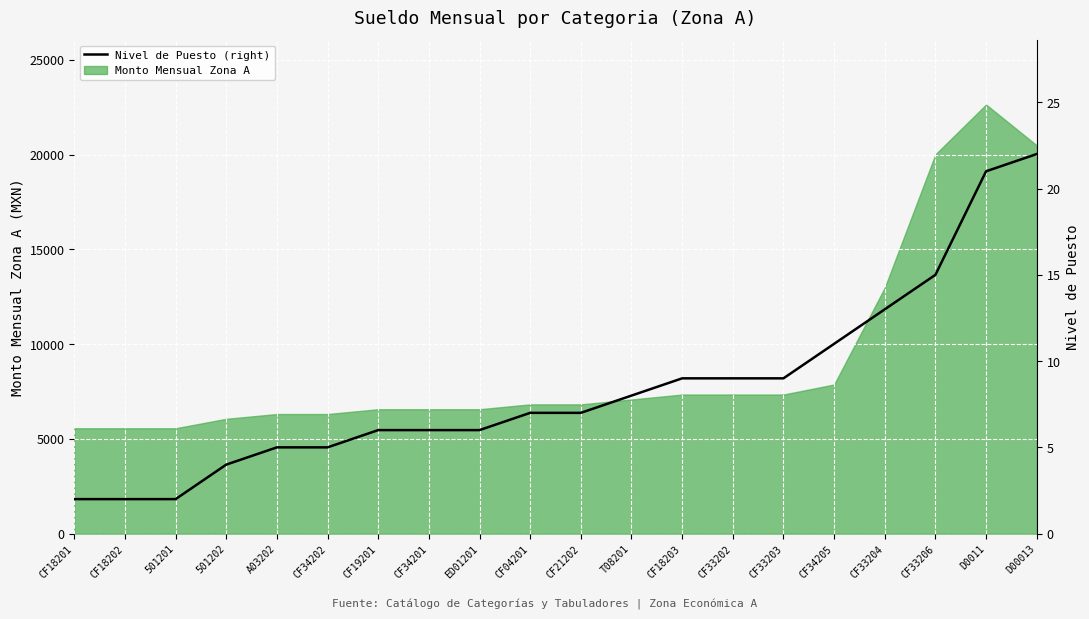

At which category does the chart reach its peak across all series?

D00013